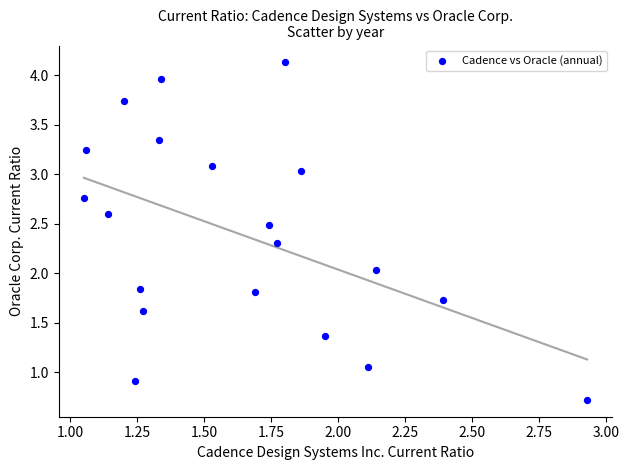

What is the range of X values (max minus min)?

1.9